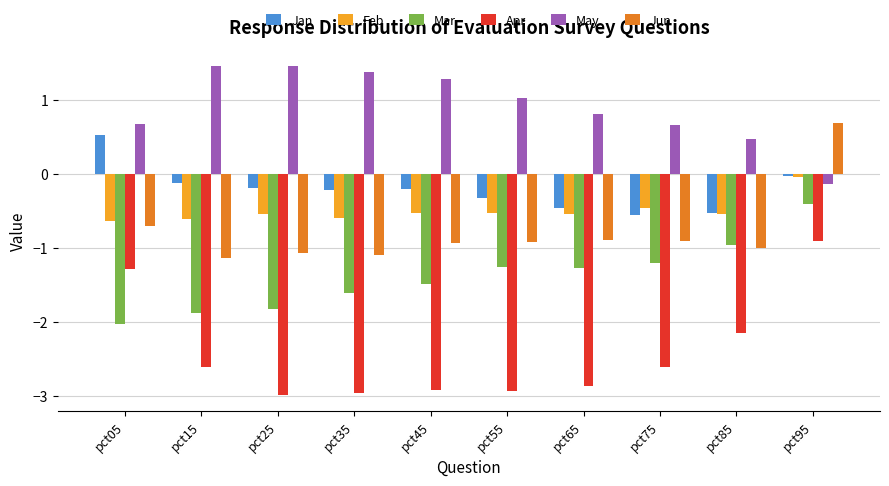

What is the maximum value for Apr?

-0.9